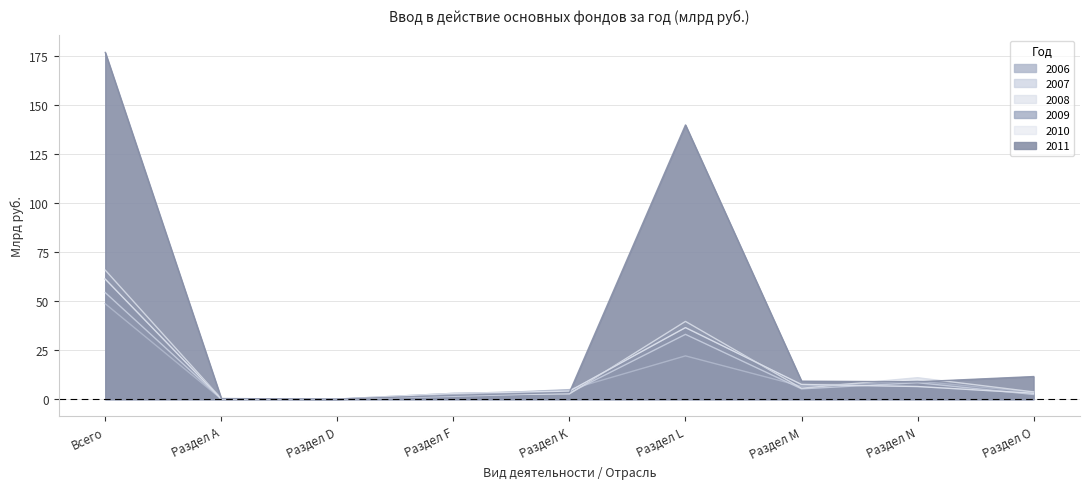

What is the value of the 2008 (col_25) point at the 2nd from the left?

0.2